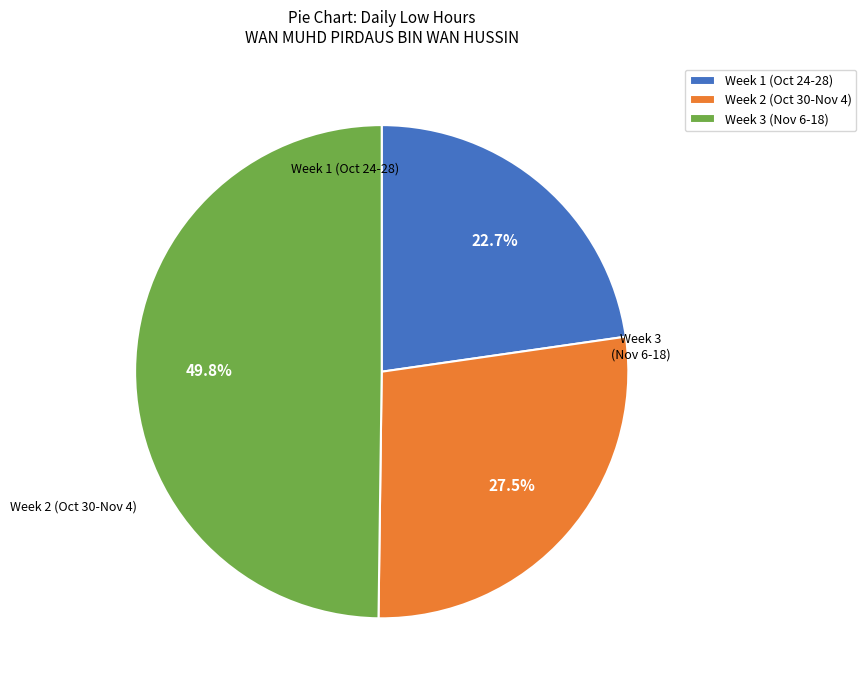

What is the largest slice in the pie chart?

Week 3 (Nov 6-18)